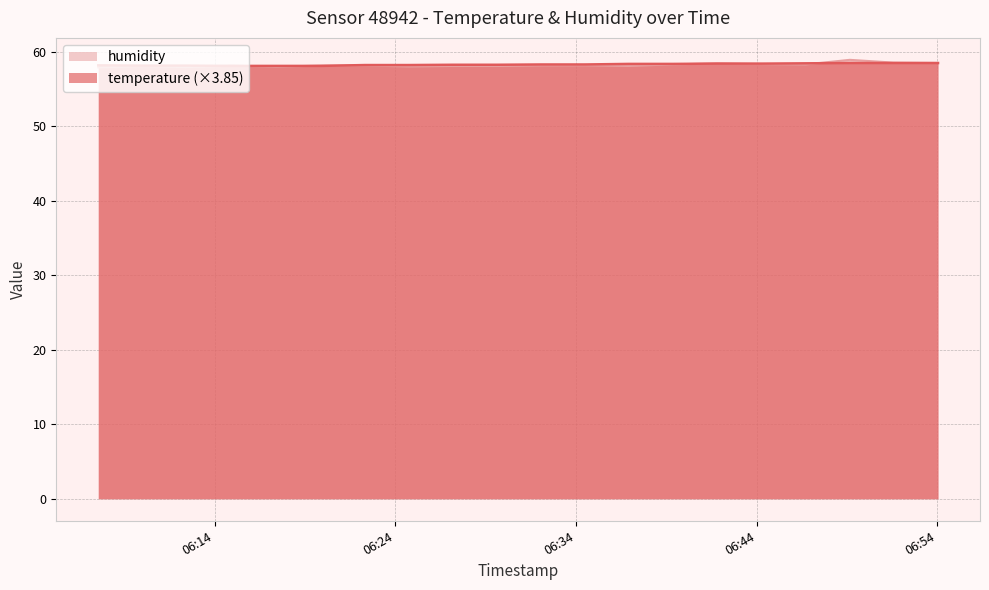

Where do humidity and temperature first cross each other?

2022-12-07T06:12:25 and 2022-12-07T06:14:59